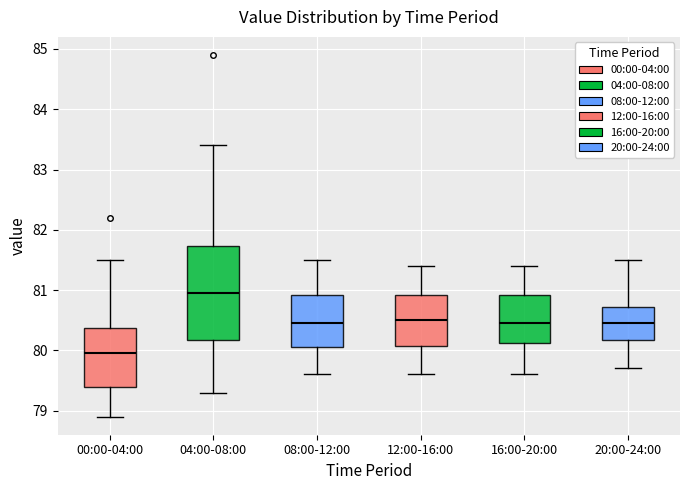

Reading left to right, transcribe this box plot: for each box, give where its median line is, the range the box spans, and where its two whiskers end, as read against the y-axis. The values are not printed on the chart, so give them approximately, as read against the axis.

00:00-04:00: median 80.0, box 79.4 to 80.4, whiskers 78.9 to 81.5
04:00-08:00: median 81.0, box 80.2 to 81.7, whiskers 79.3 to 83.4
08:00-12:00: median 80.5, box 80.1 to 80.9, whiskers 79.6 to 81.5
12:00-16:00: median 80.5, box 80.1 to 80.9, whiskers 79.6 to 81.4
16:00-20:00: median 80.5, box 80.1 to 80.9, whiskers 79.6 to 81.4
20:00-24:00: median 80.5, box 80.2 to 80.7, whiskers 79.7 to 81.5